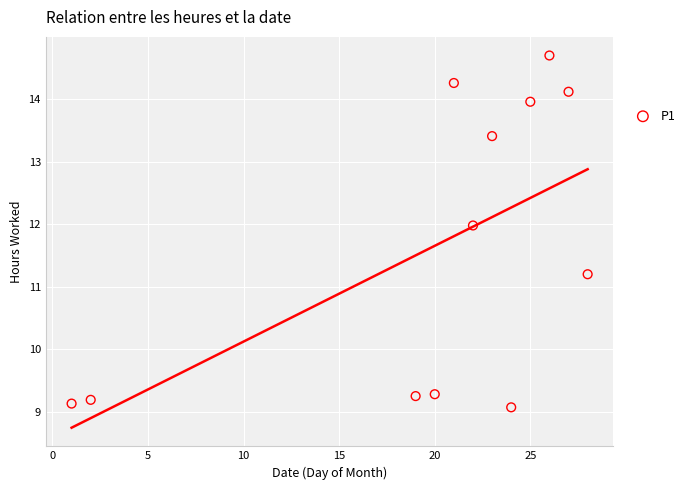

What is the average X value?

19.8